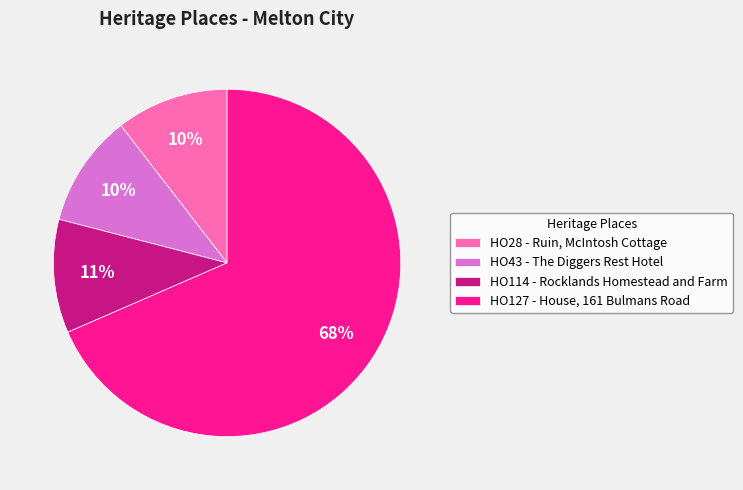

Which slice represents more than half of the pie?

HO127 - House, 161 Bulmans Road